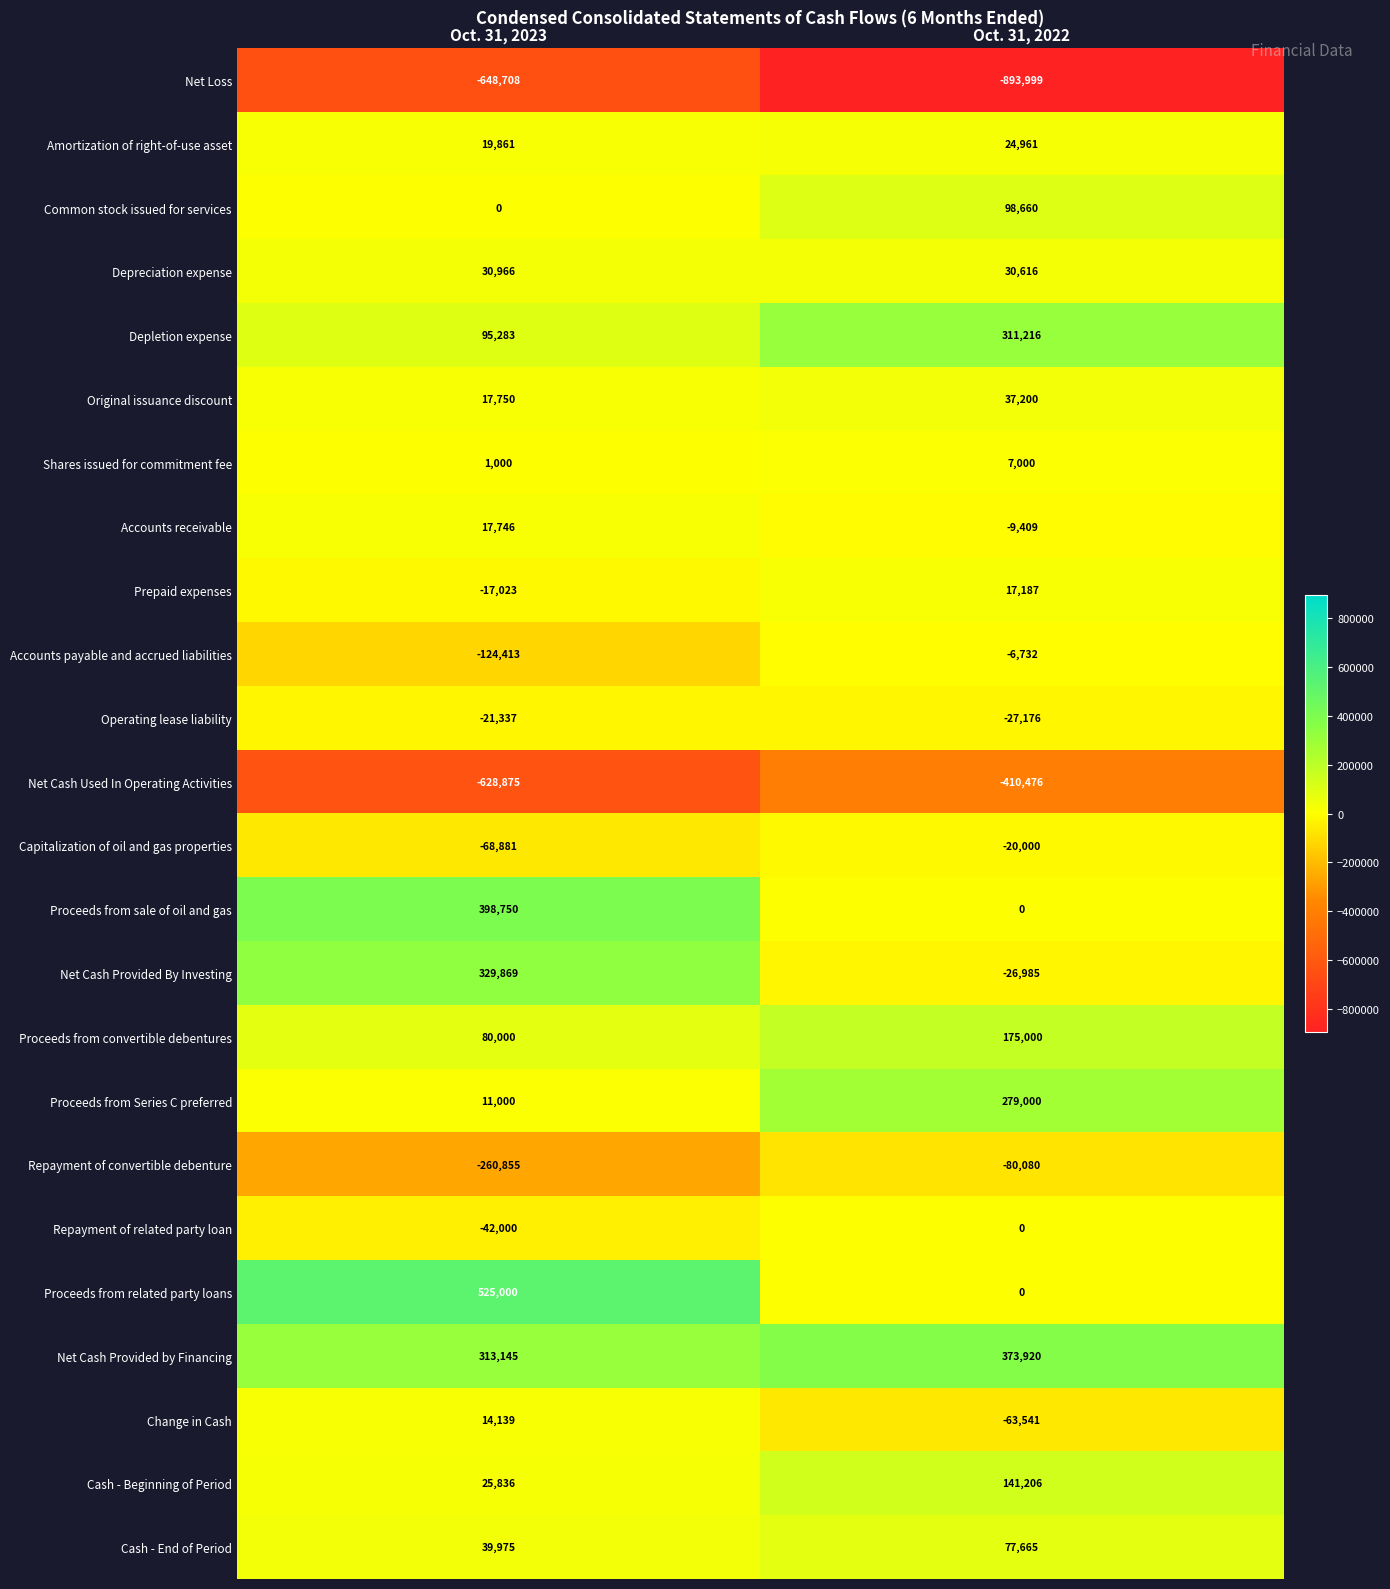

At which category is the sum across all series the highest?

Oct. 31, 2023